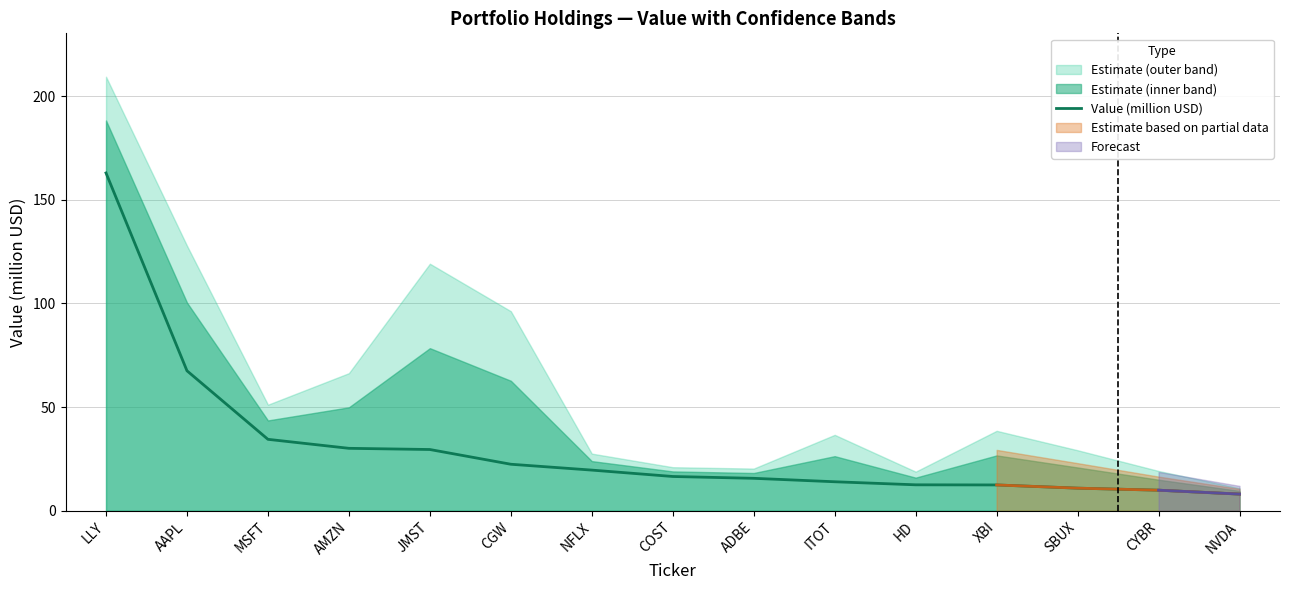

At which category does the chart reach its minimum across all series?

NVDA